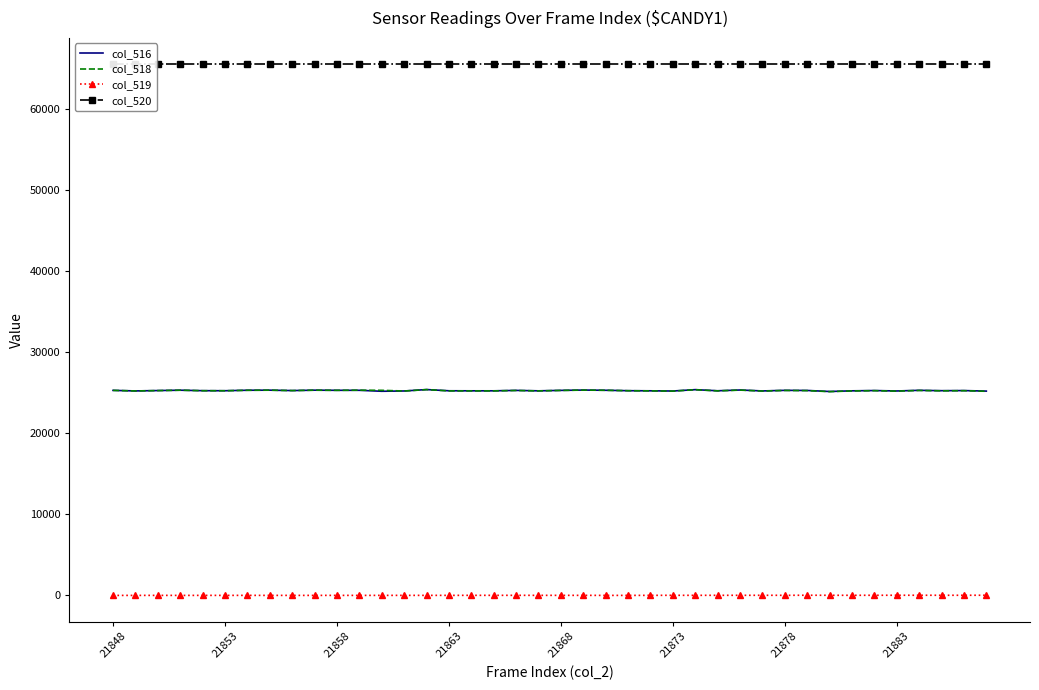

At which category is the sum across all series the highest?

14